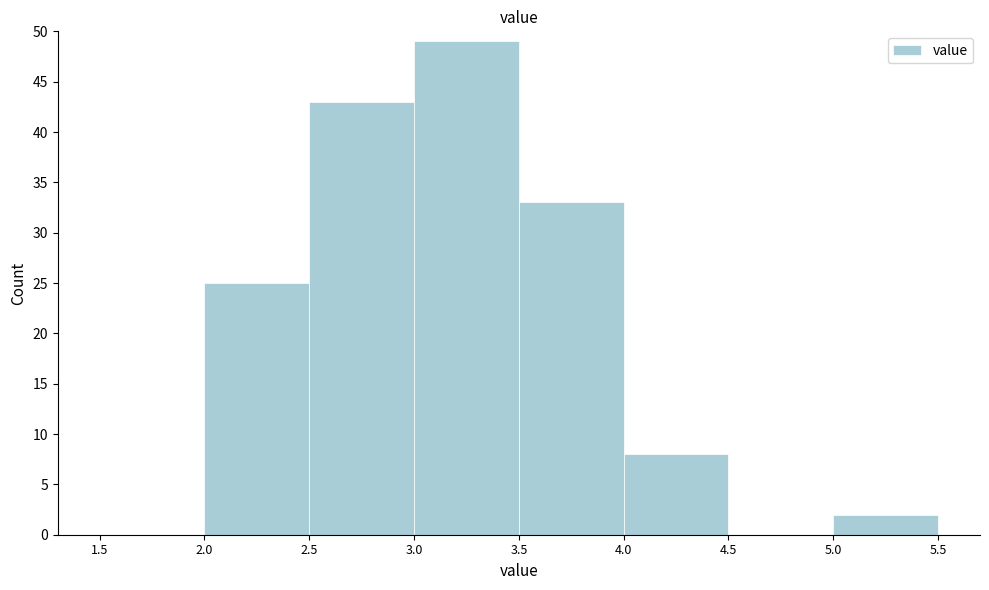

Reading left to right, list every bar in this chart as the range it spans on the x-axis followed by its height. The values are not printed on the chart, so give them approximately, as read against the axis.

1.5 to 2.0: 0
2.0 to 2.5: 25
2.5 to 3.0: 43
3.0 to 3.5: 49
3.5 to 4.0: 33
4.0 to 4.5: 8
4.5 to 5.0: 0
5.0 to 5.5: 2